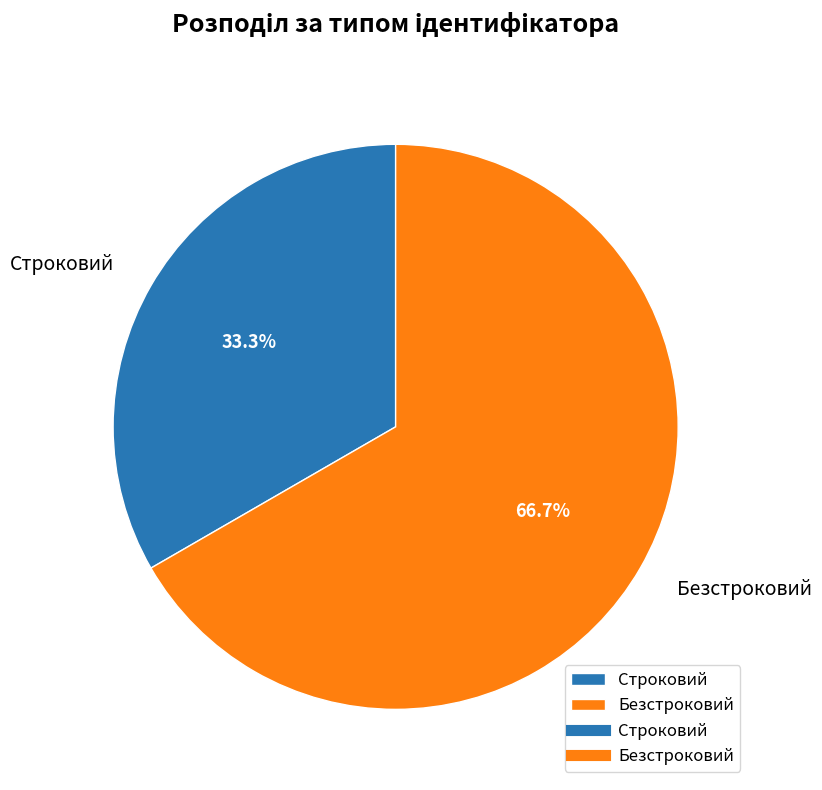

Is it true that Безстроковий is 80% of the pie?

False